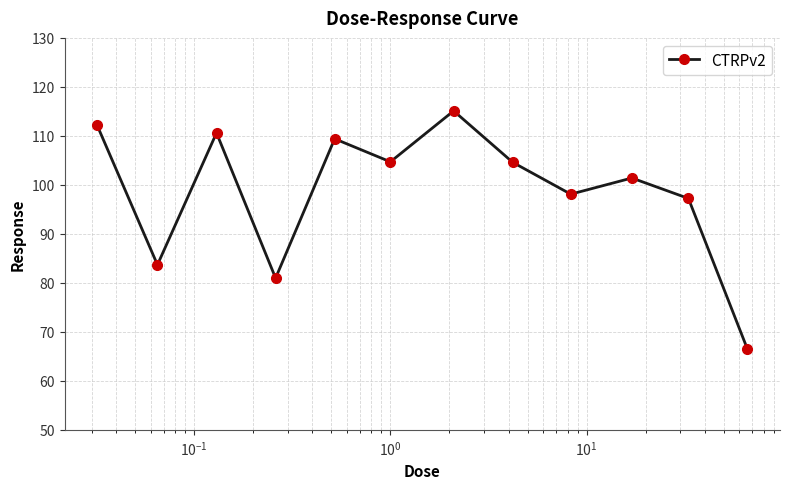

What is the minimum value shown in the chart?

66.5